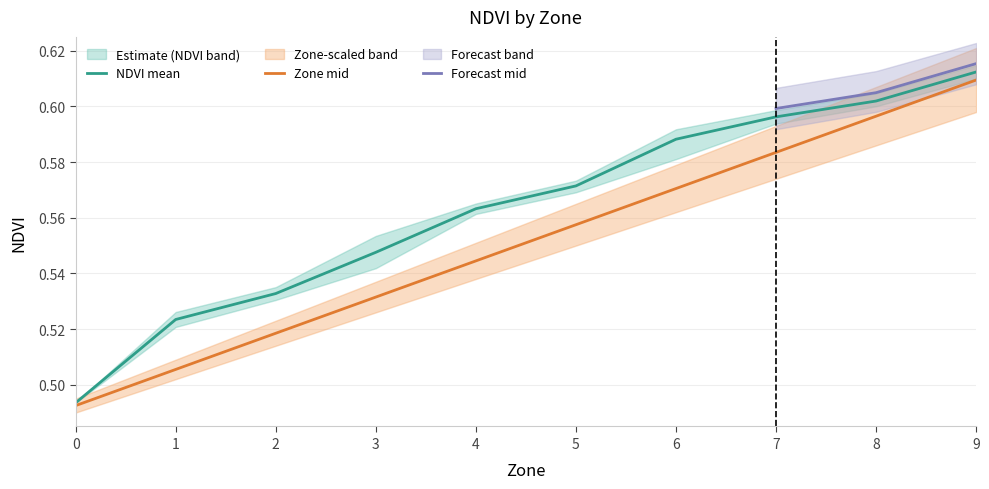

Is the value of NDVI at 4 greater than the value of Zone_scaled at 4?

Yes